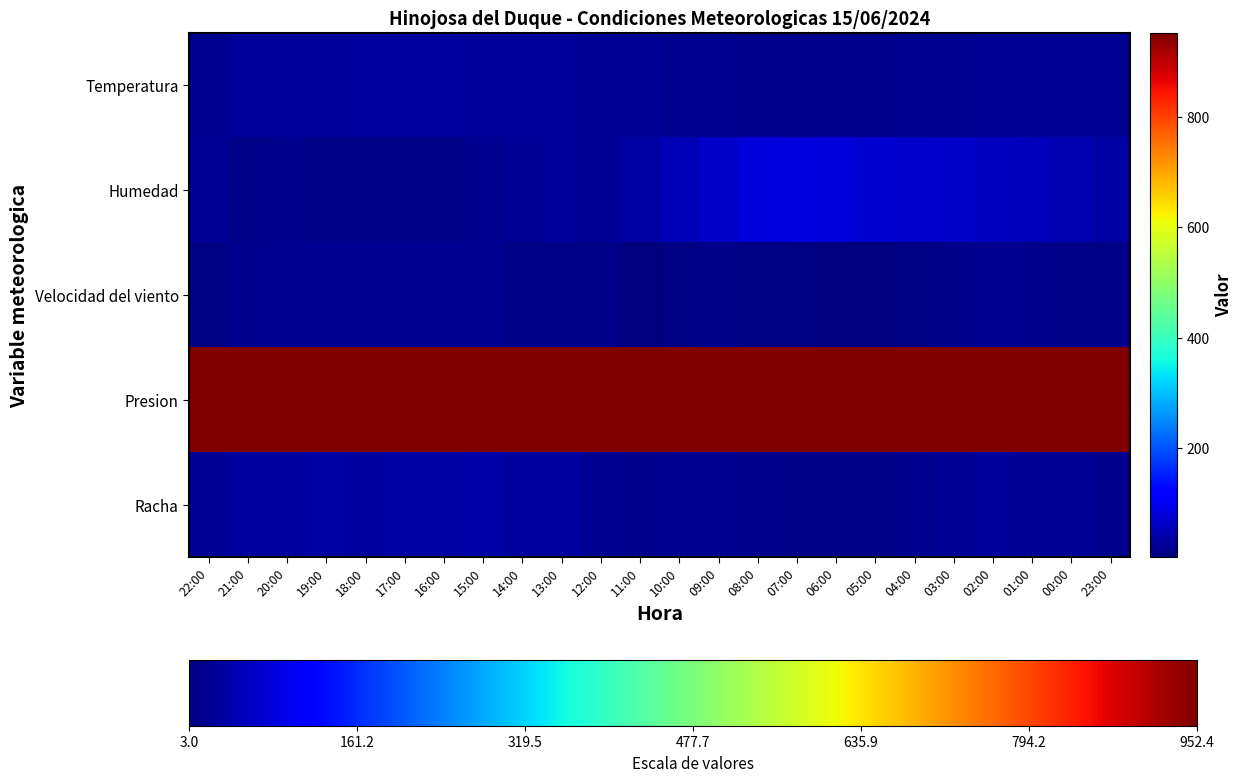

List the series in order of their peak value, highest first.

Presion, Humedad, Racha, Temperatura, Velocidad del viento